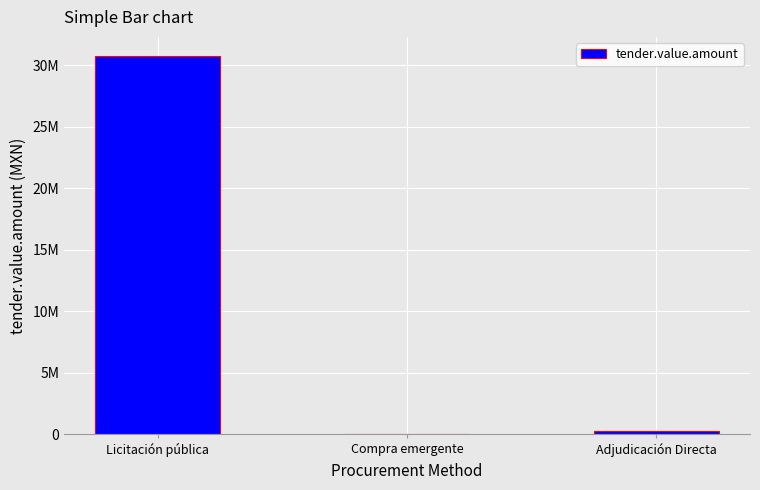

What is the greatest value displayed?

30754590.5